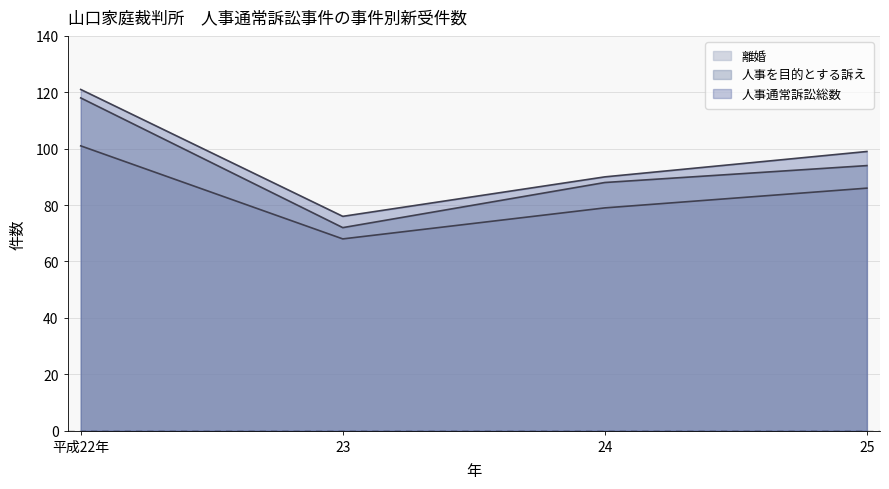

Reading left to right, what are all the values shown in this chart?

離婚: 平成22年=101	23=68	24=79	25=86
人事を目的とする訴え: 平成22年=118	23=72	24=88	25=94
人事通常訴訟総数: 平成22年=121	23=76	24=90	25=99